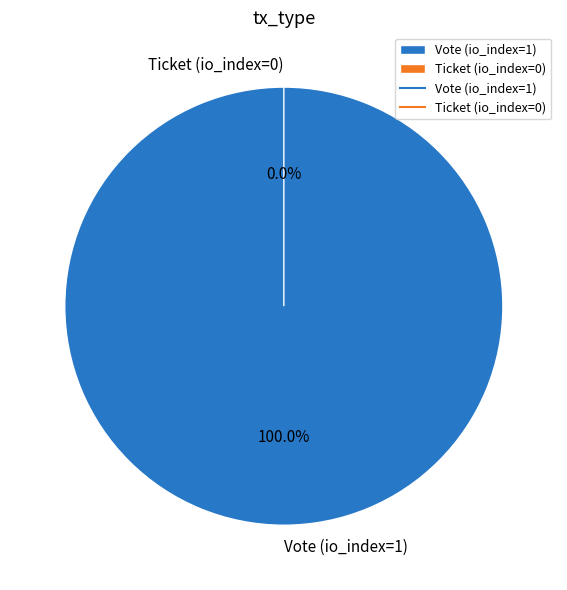

Is it true that Vote (io_index=1) is 99% of the pie?

False